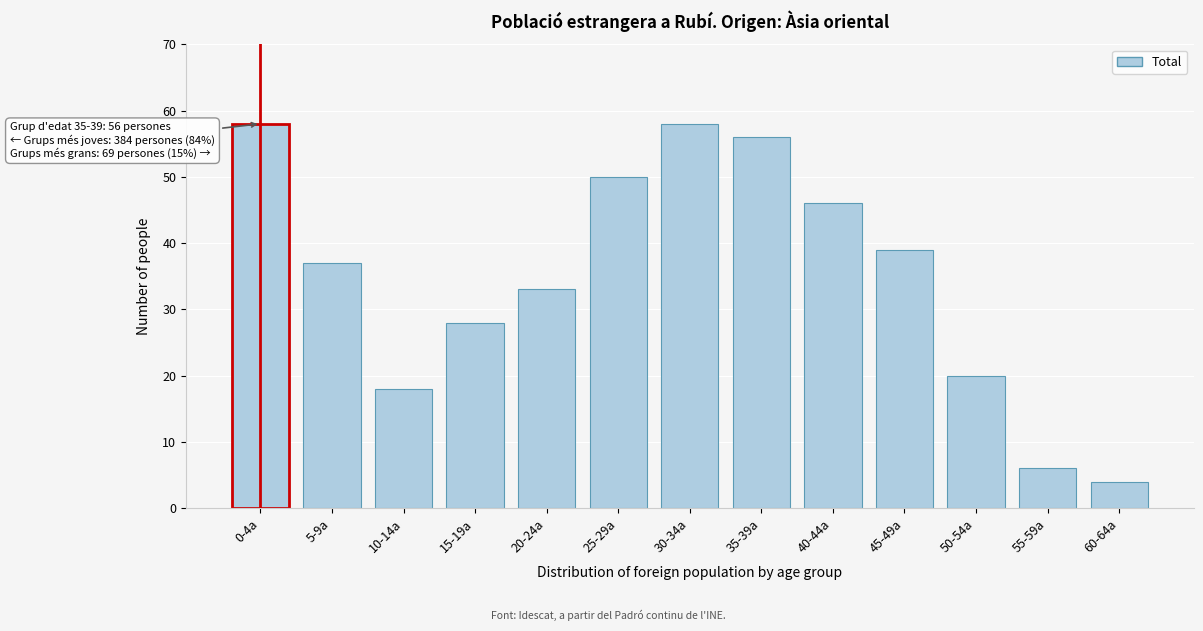

Reading left to right, extract all data points from this chart.

58	37	18	28	33	50	58	56	46	39	20	6	4